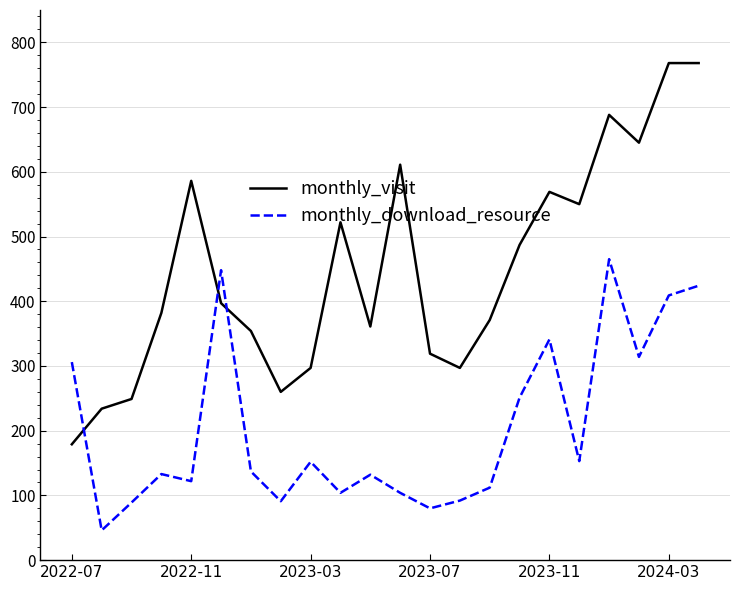

What is the difference between the maximum and minimum values in the monthly_download_resource series?

419